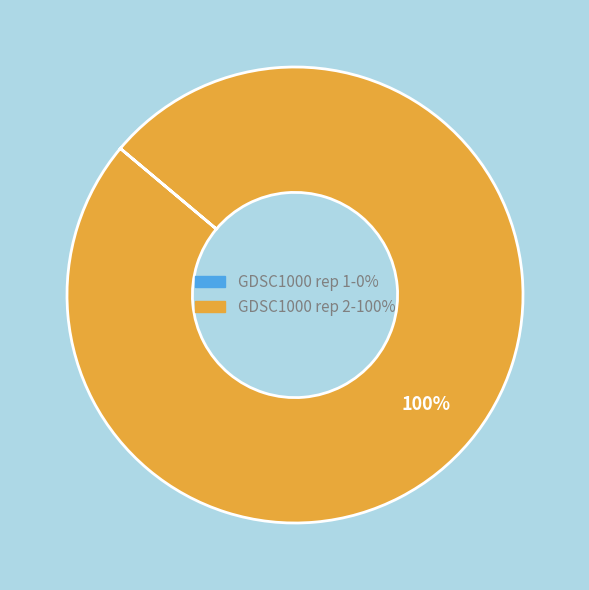

Does any single category account for the majority?

Yes